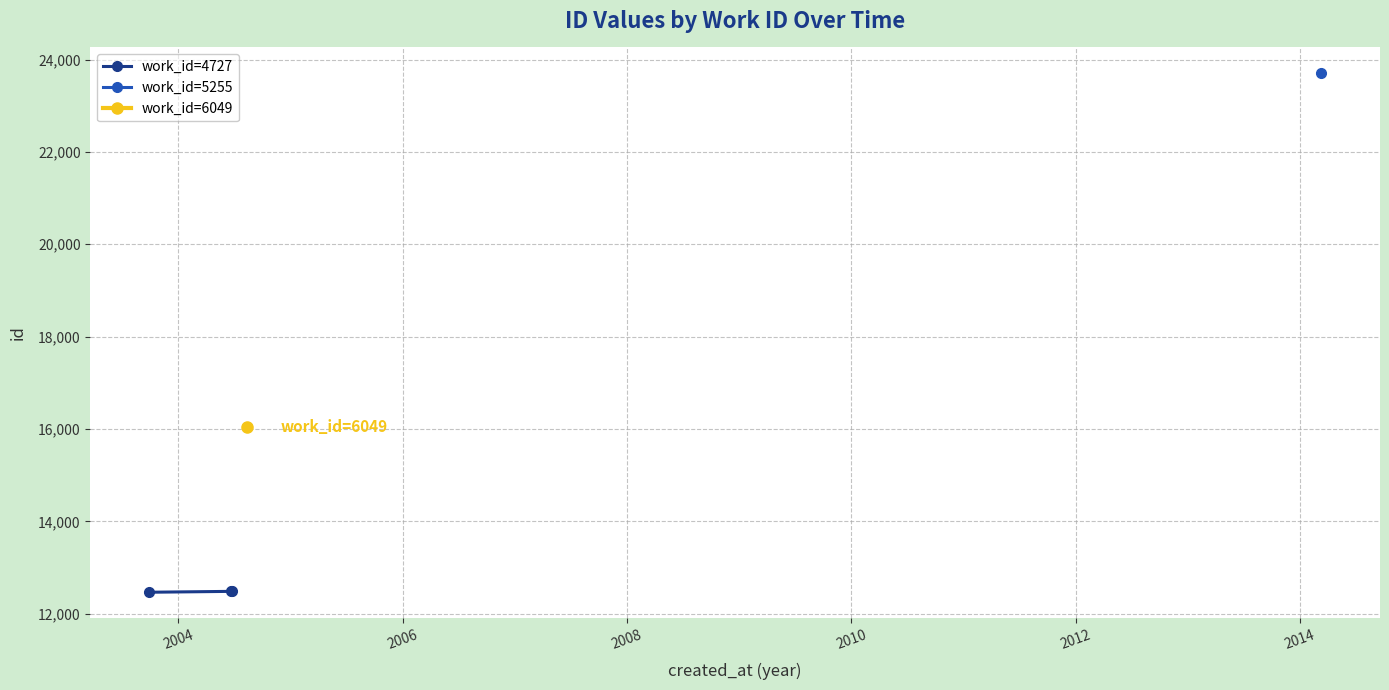

What is the maximum value for work_id=4727?

12487